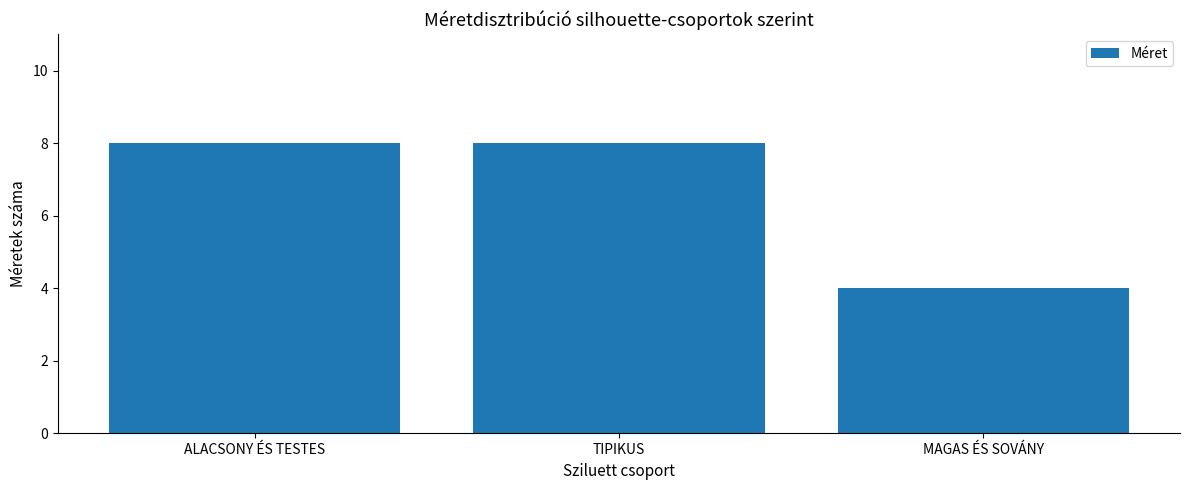

What is the value of the 3rd bar from the left?

4